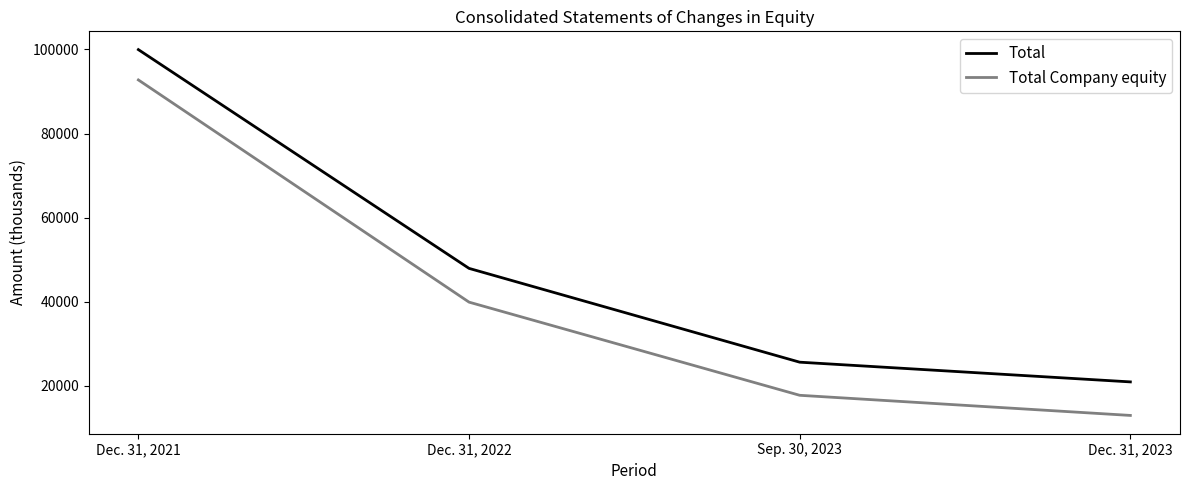

Which category has the highest value in the Total Company equity series?

Dec. 31, 2021